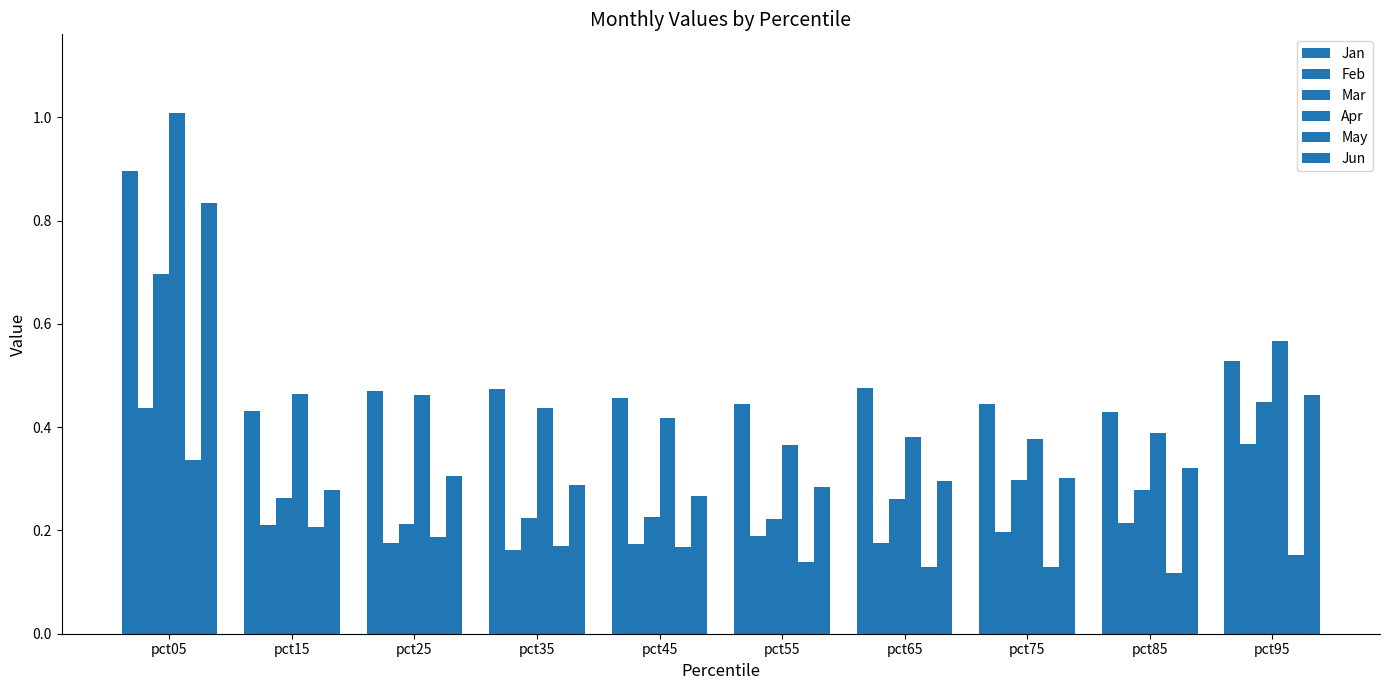

How many bars are there in total?

60